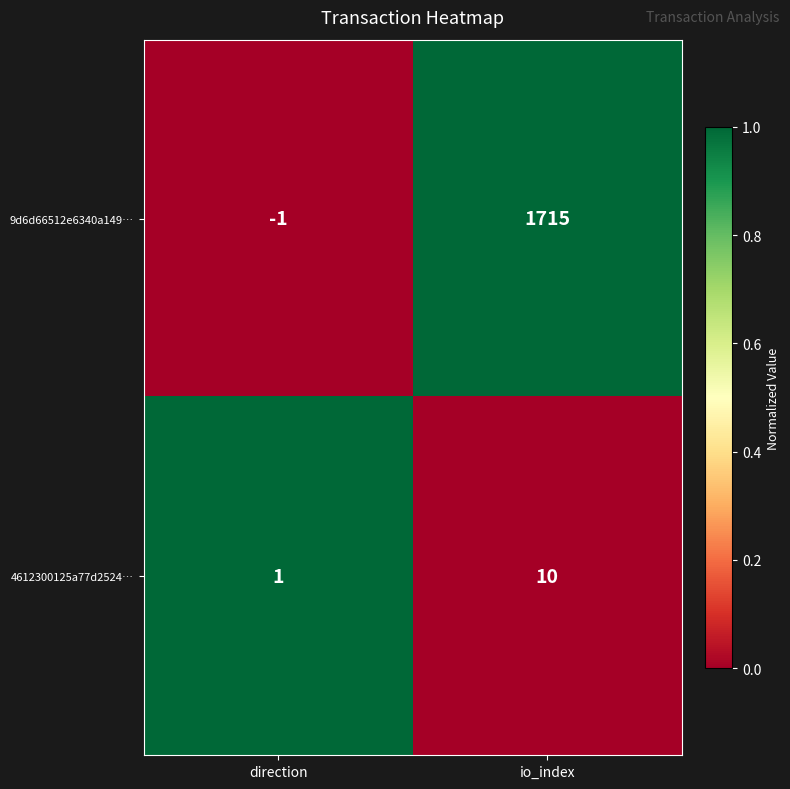

Count the number of data series in this chart.

2